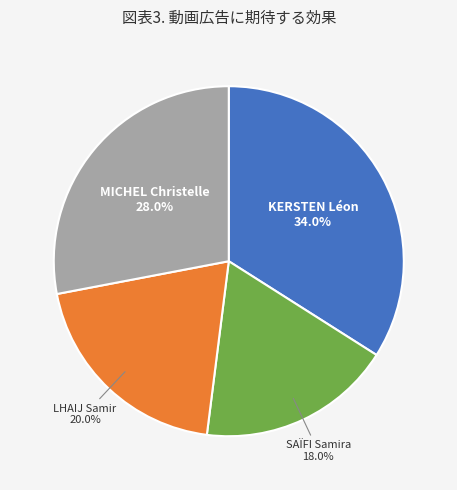

Is there a majority slice in this chart?

No